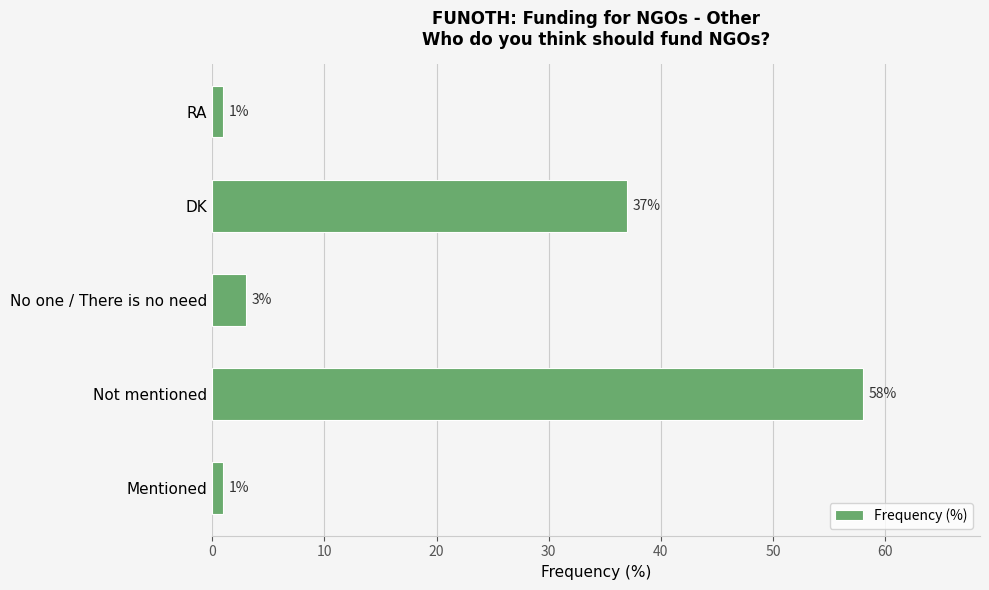

How many bars are there in total?

5